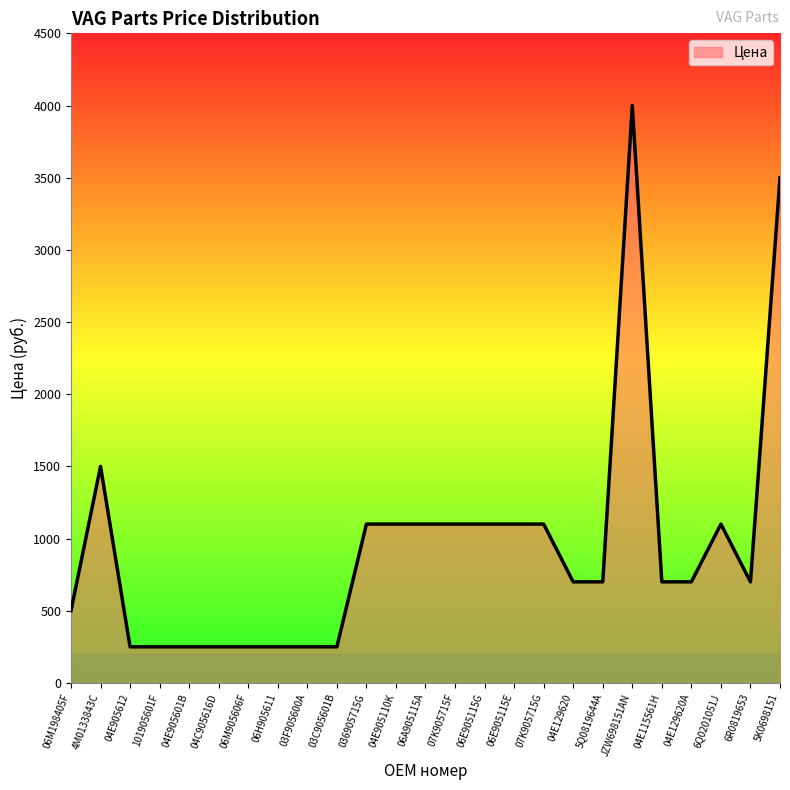

What is the difference between the values at JZW698151AN and 06E905115E?

2900